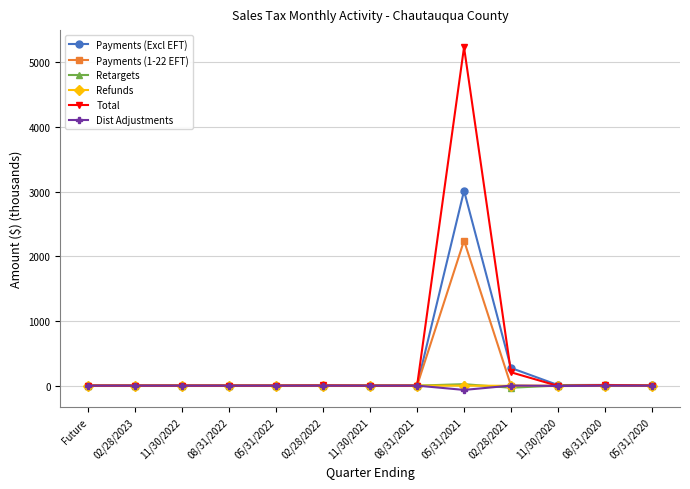

Which series has the largest range (max minus min)?

Total